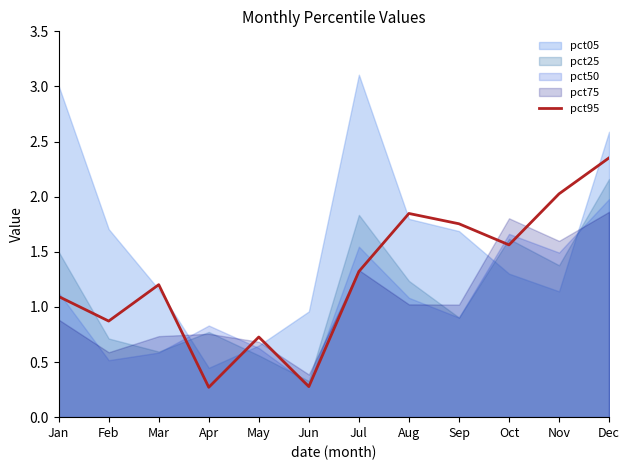

What is the difference between the second highest and second lowest values?

1.7